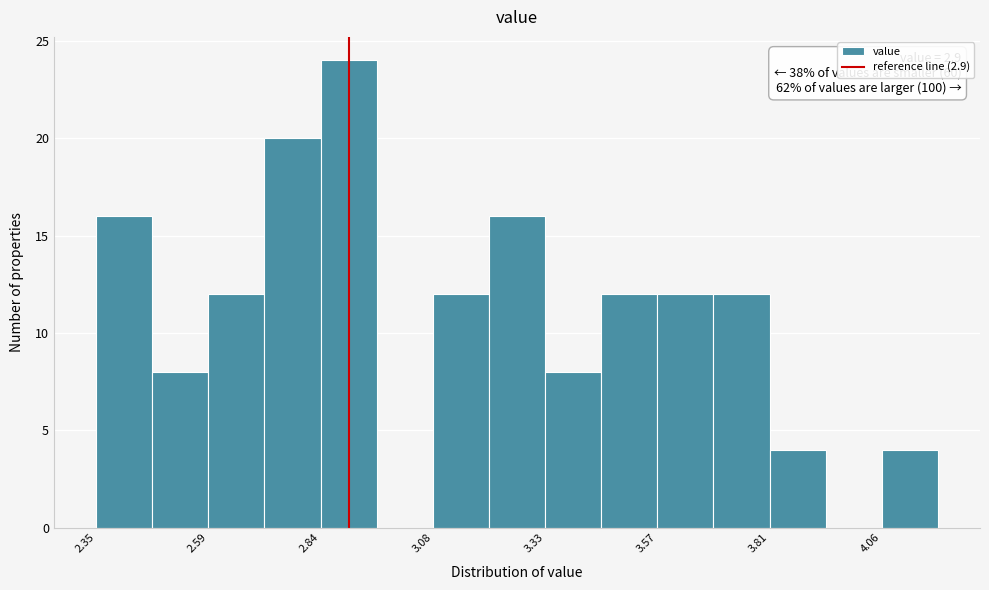

Around what value on the x-axis is the tallest bar? Give the approximate position of its centre, as read against the axis.

2.90